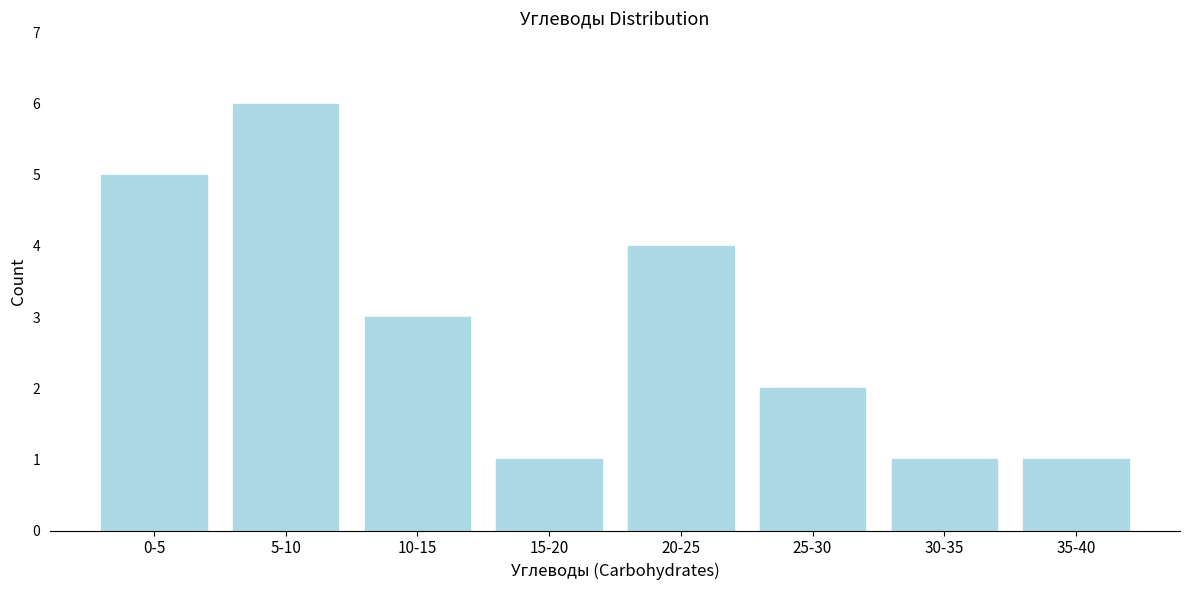

Reading left to right, list all the values displayed in this chart.

5	6	3	1	4	2	1	1